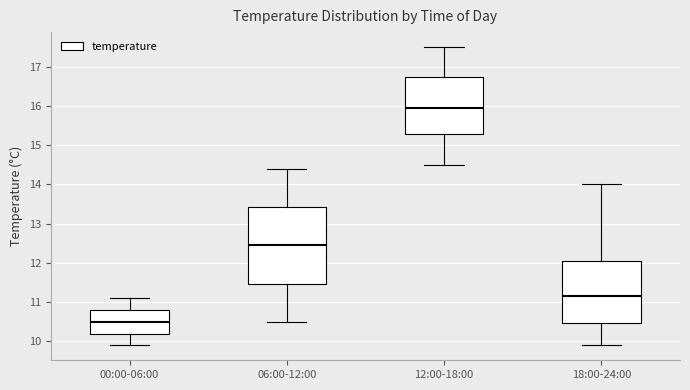

Comparing the boxes themselves (not the whiskers), which one is the tallest?

06:00-12:00